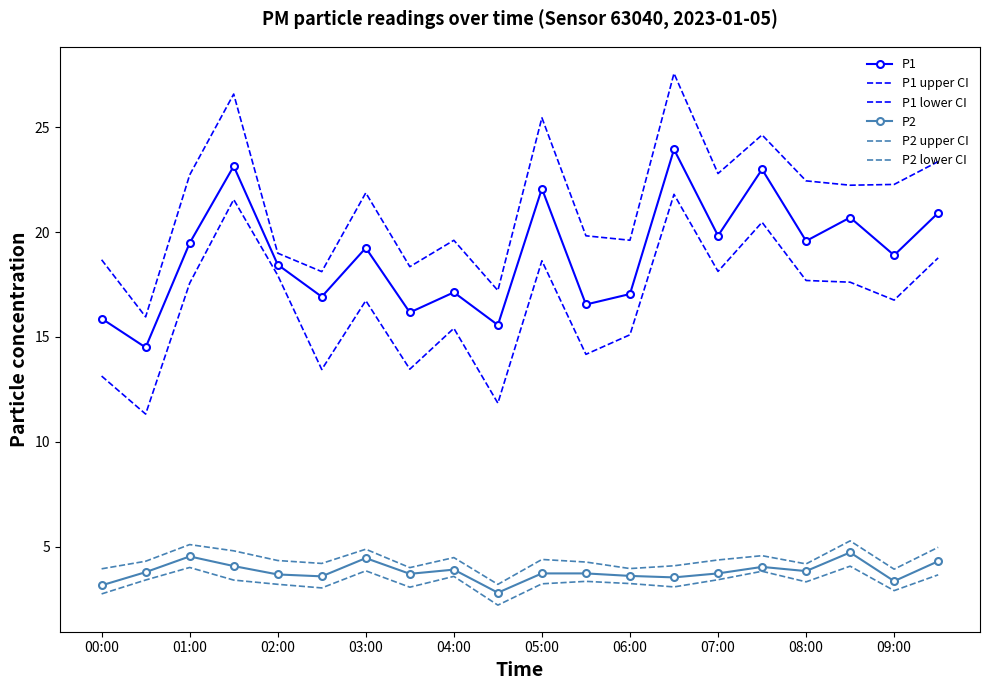

At which category is the sum across all series the highest?

13